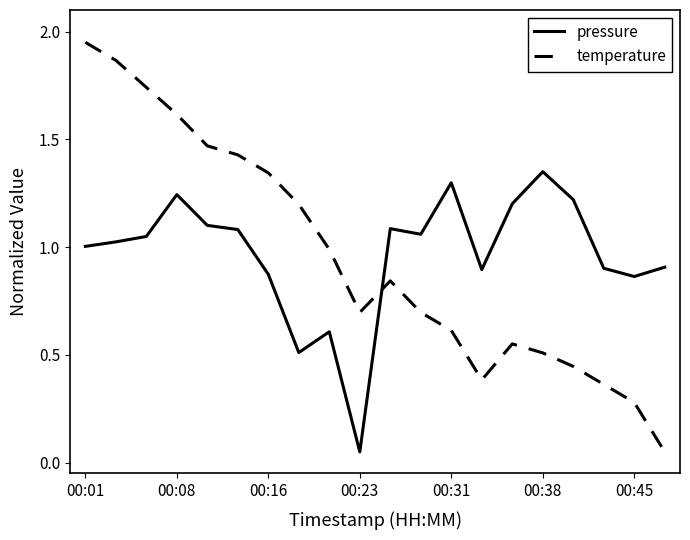

Rank the series by their maximum value, from highest to lowest.

temperature, pressure